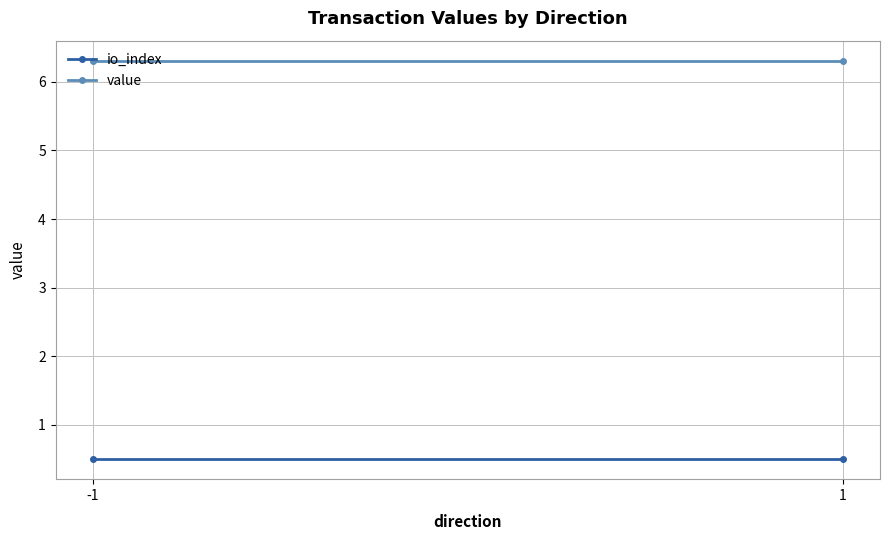

What is the value of the io_index point at the 2nd from the left?

0.5